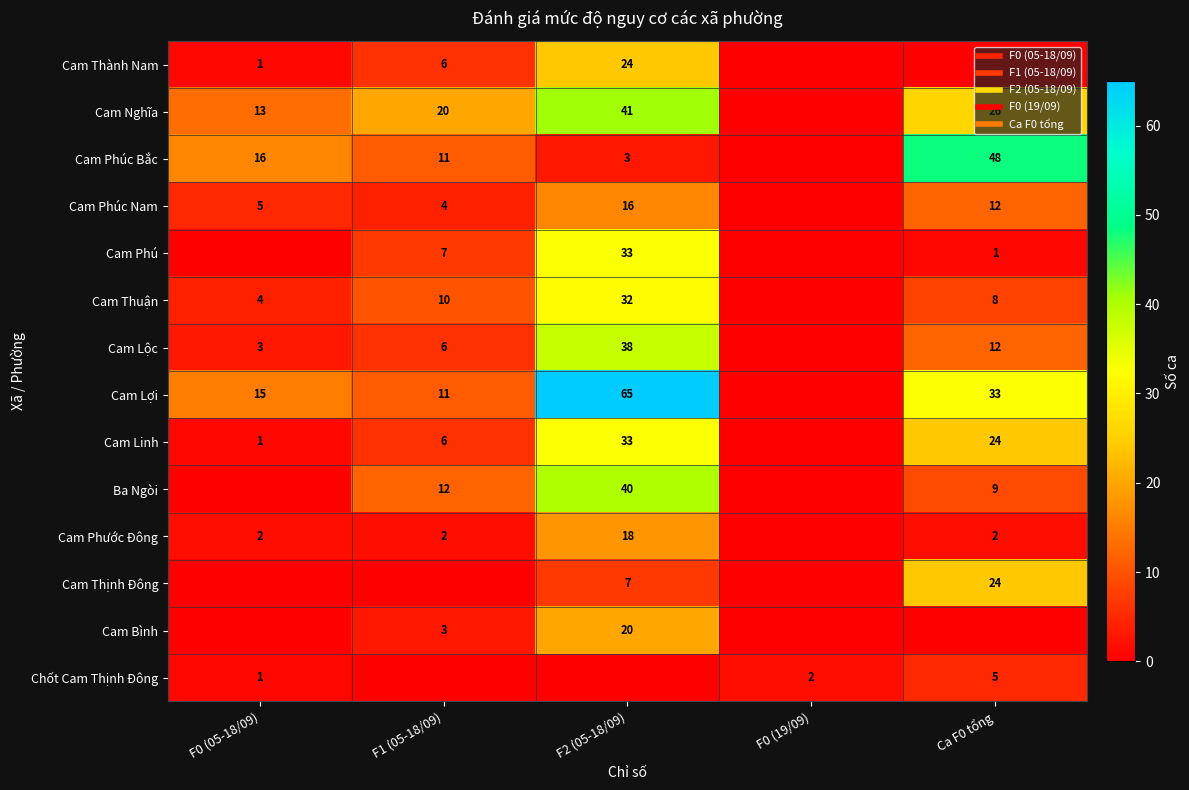

What is the total value across all series at F2 (05-18/09)?

370